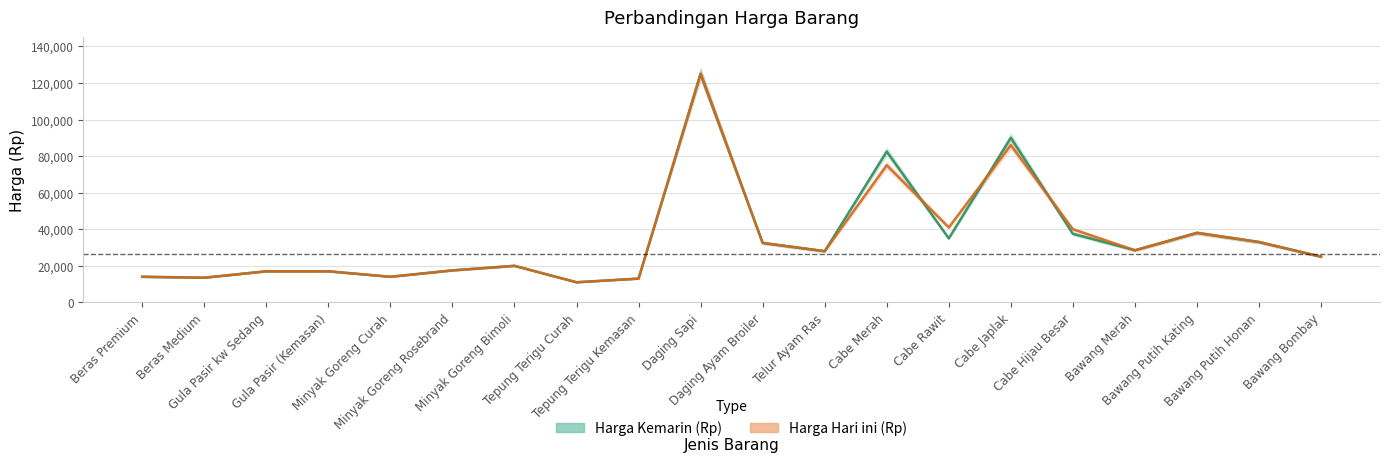

Is the value of Harga Hari ini (Rp) at Cabe Merah greater than the value of Harga Kemarin (Rp) at Telur Ayam Ras?

Yes